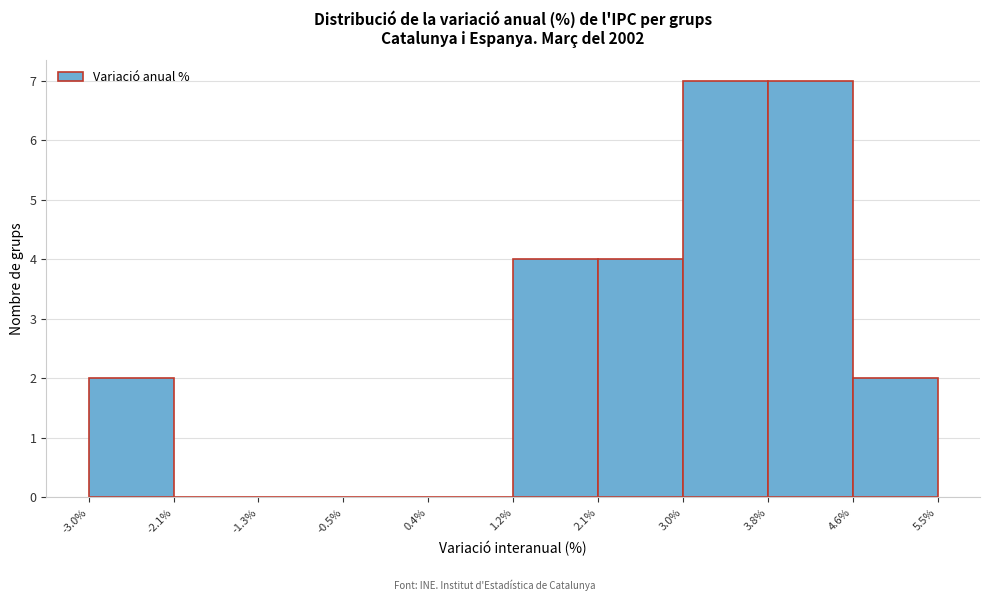

How tall is the bar that spans -3.0% to -2.1% on the x-axis? The values are not printed on the chart, so give them approximately, as read against the axis.

2